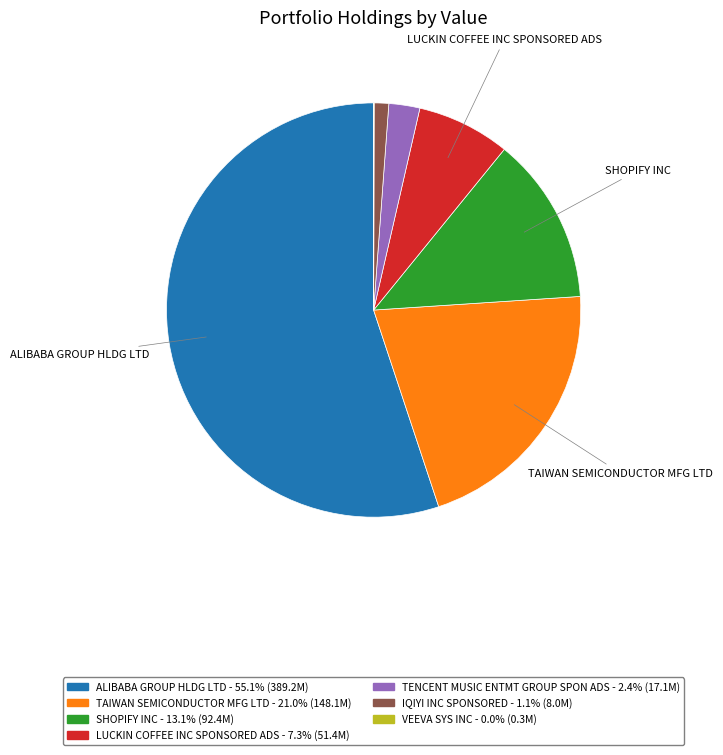

Which has a higher value, SHOPIFY INC or TAIWAN SEMICONDUCTOR MFG LTD?

TAIWAN SEMICONDUCTOR MFG LTD